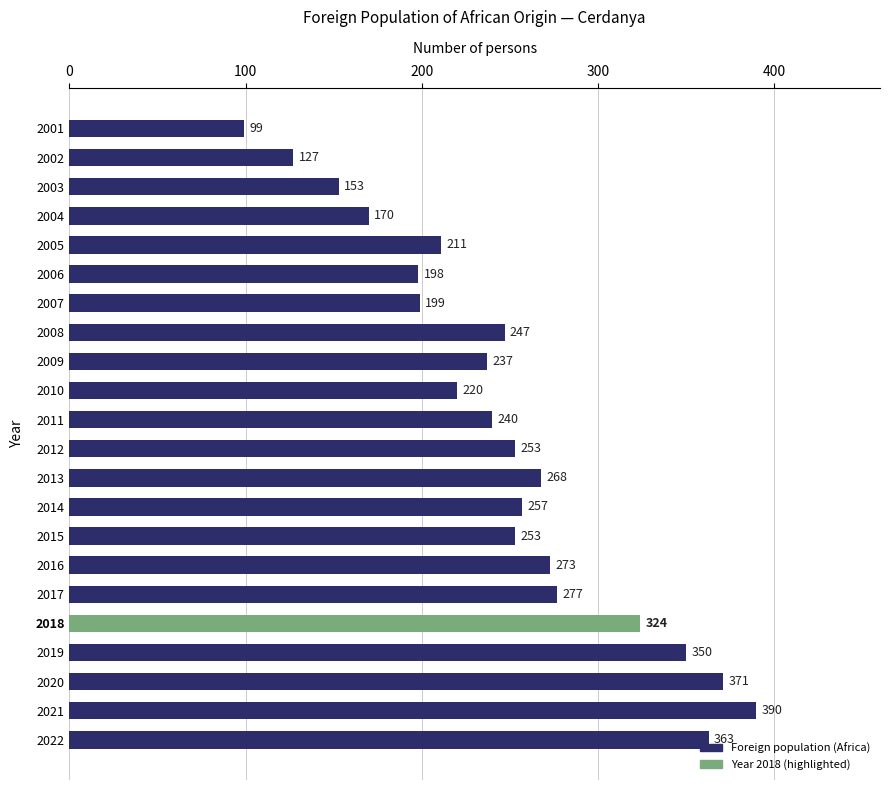

What is the average value?

249